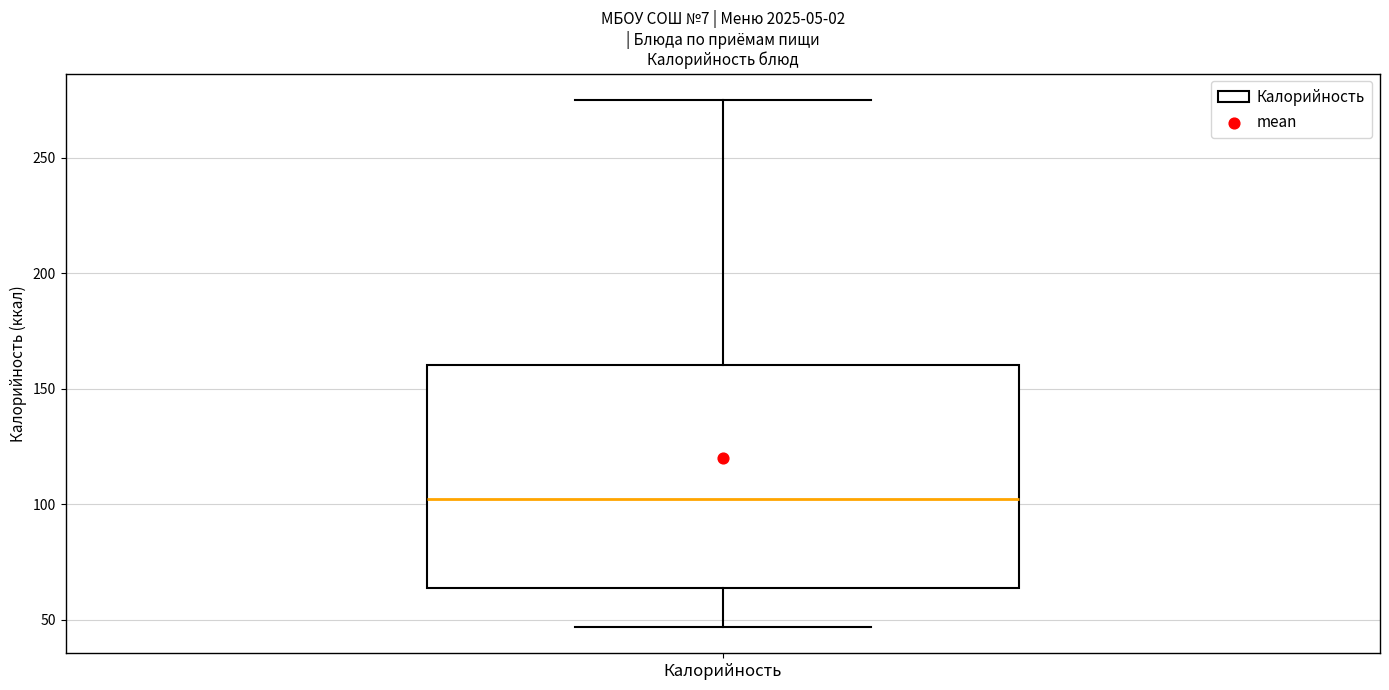

Read this box plot against the y-axis: the position of the median line, the range covered by the box, and the ends of both whiskers. The values are not printed on the chart, so give them approximately, as read against the axis.

median 100, box 65 to 160, whiskers 45 to 275